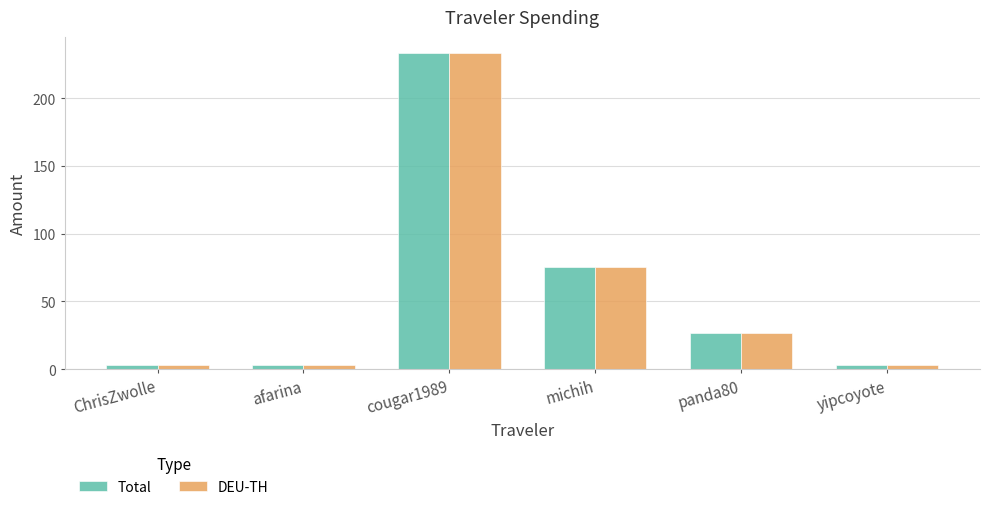

Are the bars horizontal?

No